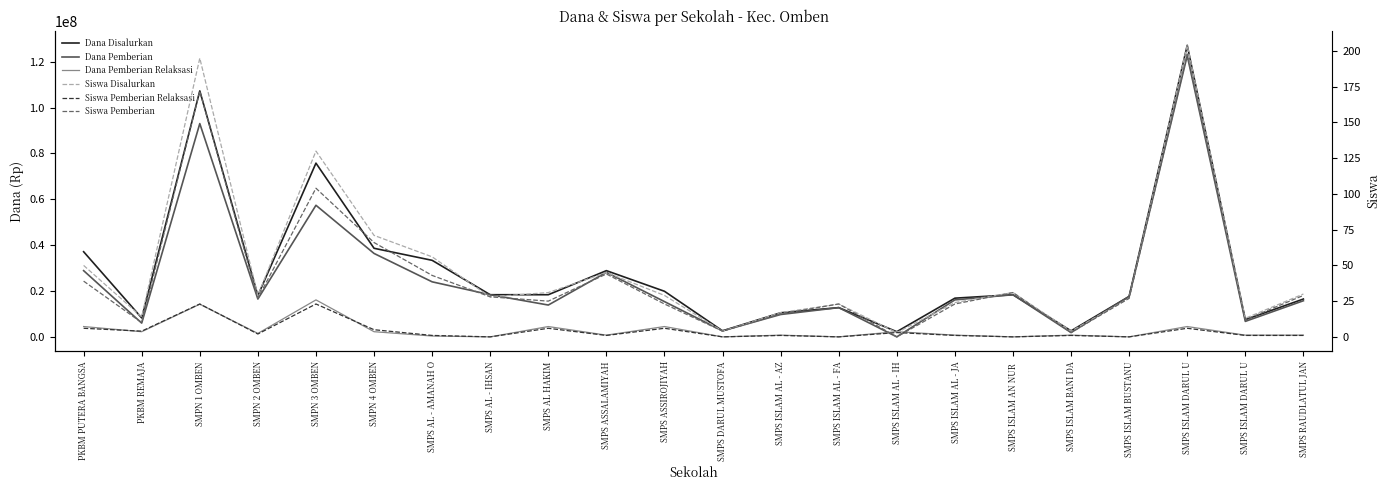

Between which two adjacent categories do Dana Pemberian Relaksasi and Dana Pemberian first intersect?

SMPS ISLAM AL - FA and SMPS ISLAM AL - IH